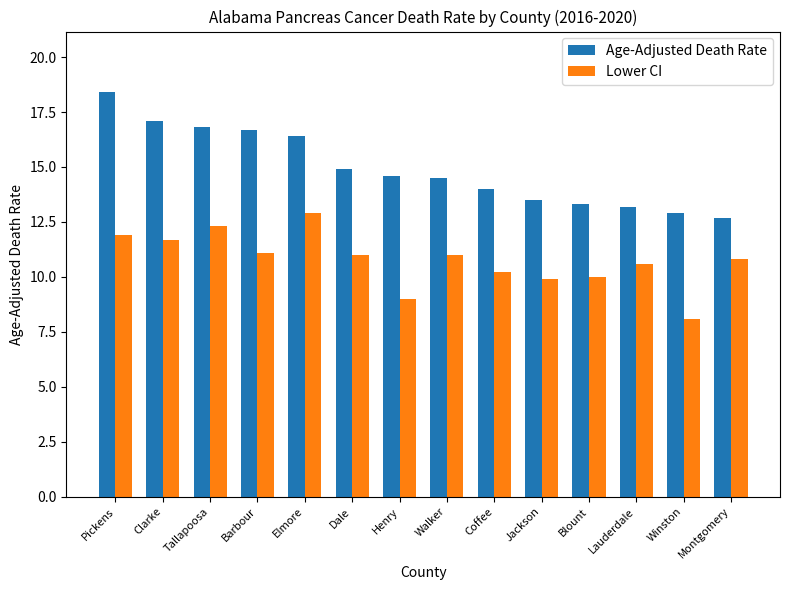

List the series in order of their peak value, highest first.

Age-Adjusted Death Rate, Lower CI